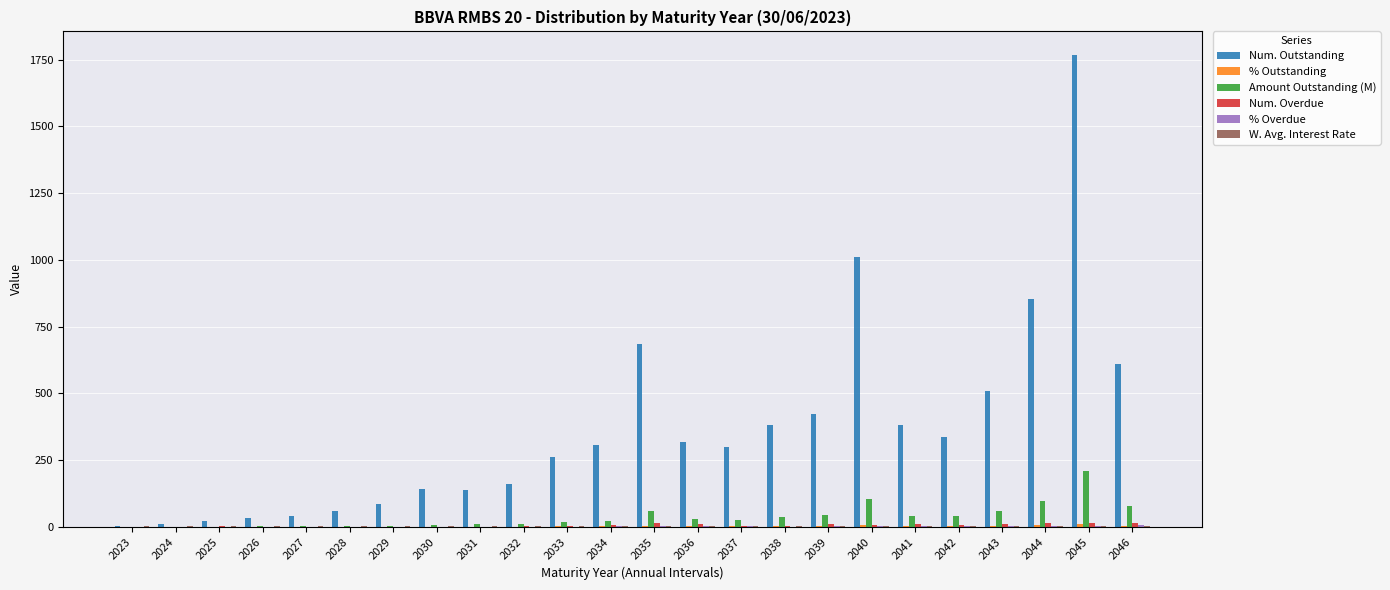

Between 2026 and 2038, which series saw the biggest shift?

Num. Outstanding